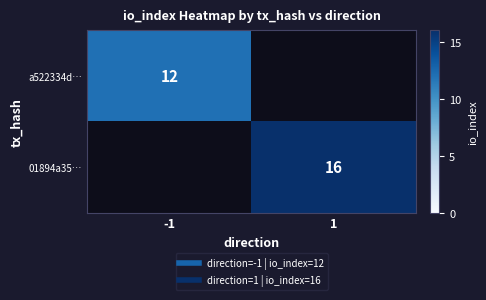

List the series in order of their peak value, highest first.

01894a35…, a522334d…